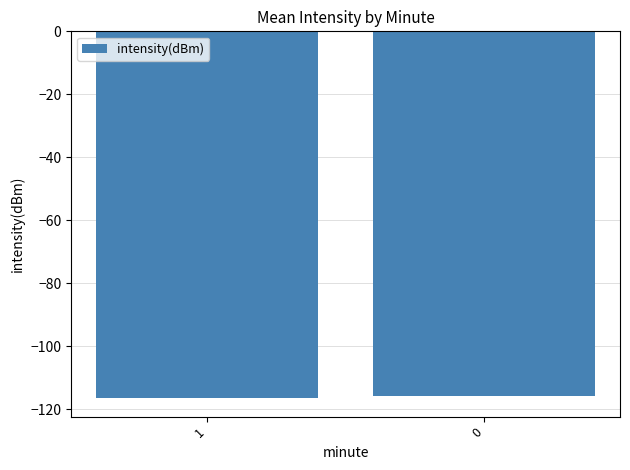

What is the minimum value shown in the chart?

-116.5